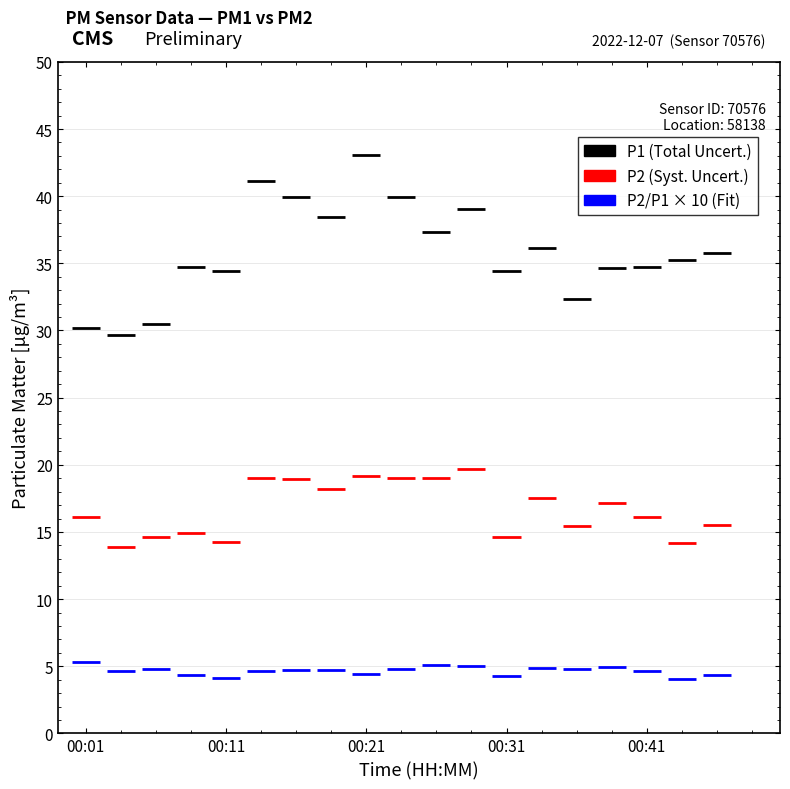

True or false: P2 and P1 intersect in this chart.

False